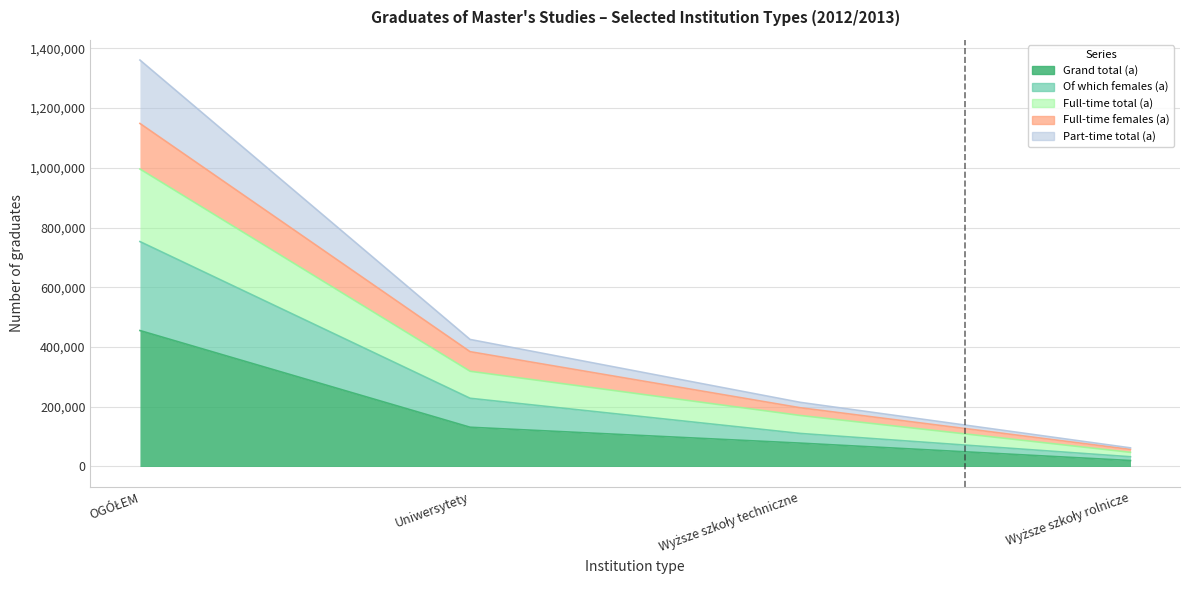

Between Wyższe szkoły rolnicze and OGÓŁEM, which is larger?

OGÓŁEM